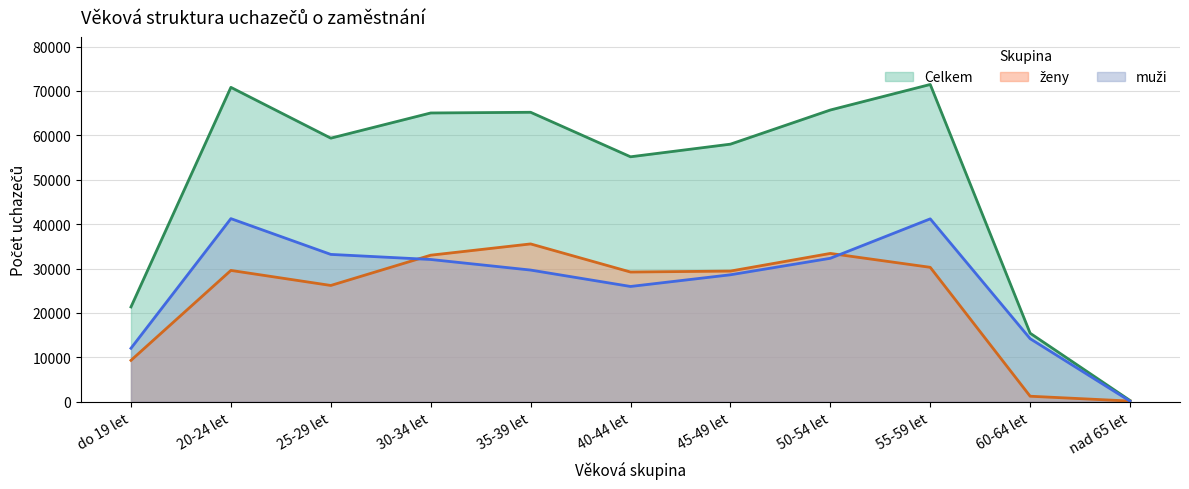

List the series in order of their peak value, lowest first.

ženy, muži, Celkem